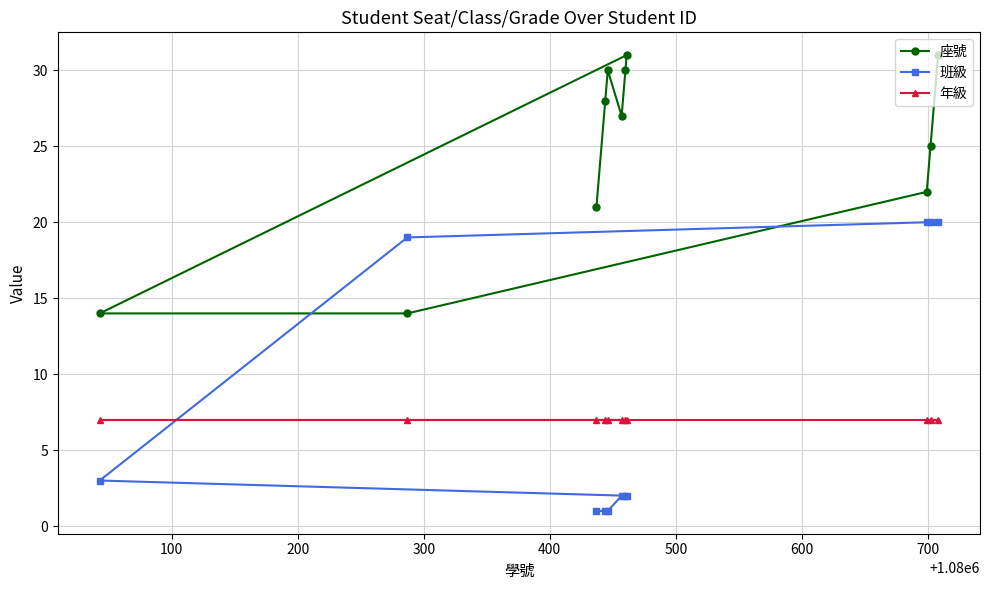

What is the maximum value for 班級?

20